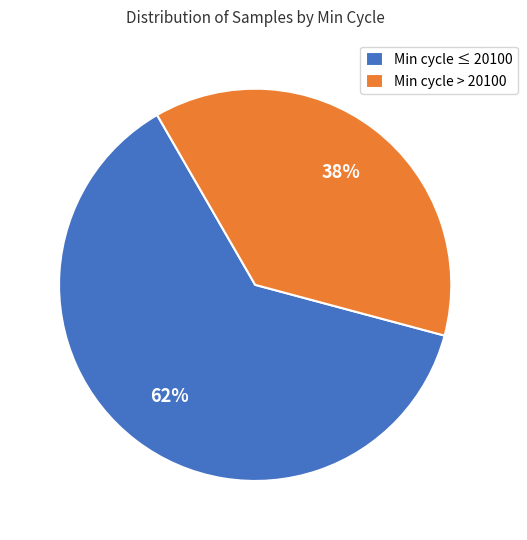

Is it true that Min cycle ≤ 20100 is 62% of the pie?

True